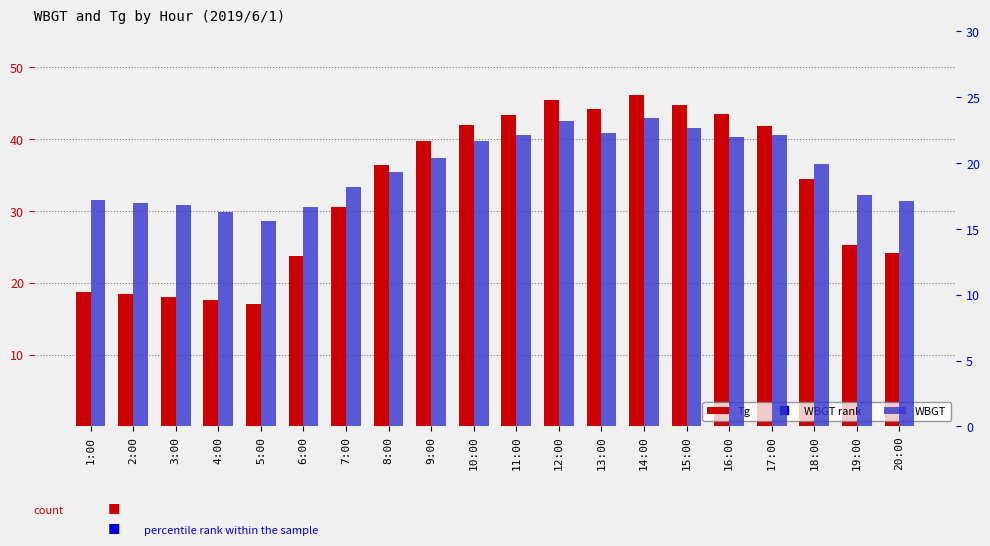

Between 3:00 and 10:00, which series saw the biggest shift?

Tg